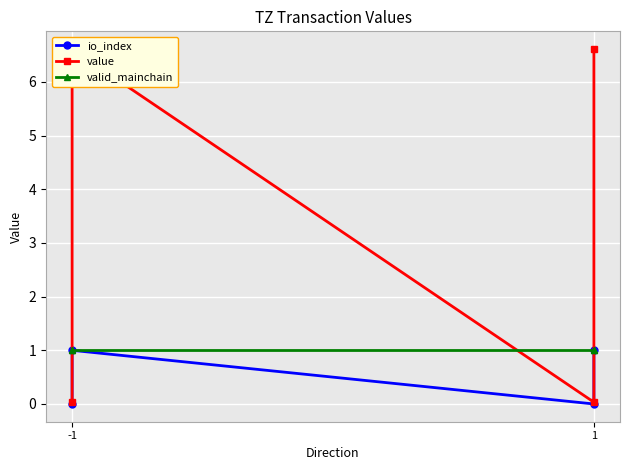

Where is the first local minimum for value?

1